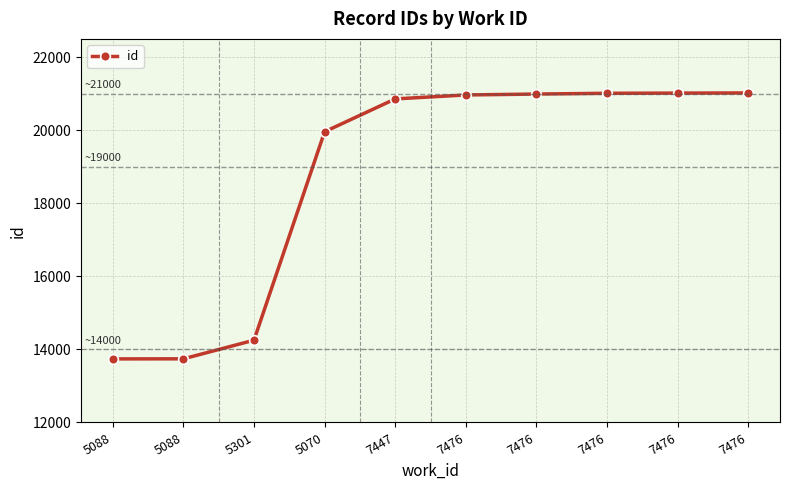

Is it true that the value at 7476 is 20990?

True